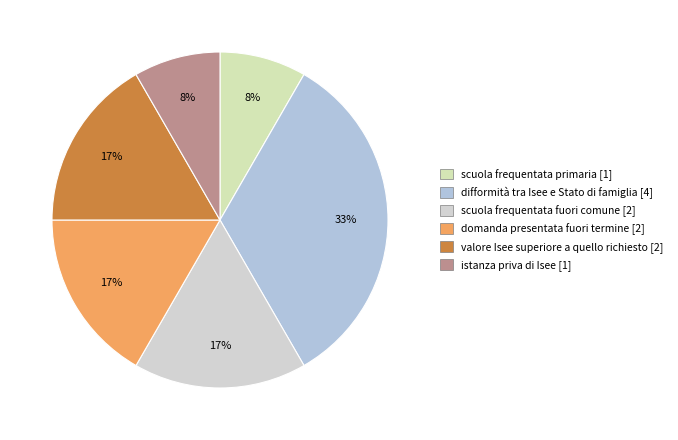

The scuola frequentata primaria slice represents 8% of the pie. True or false?

True